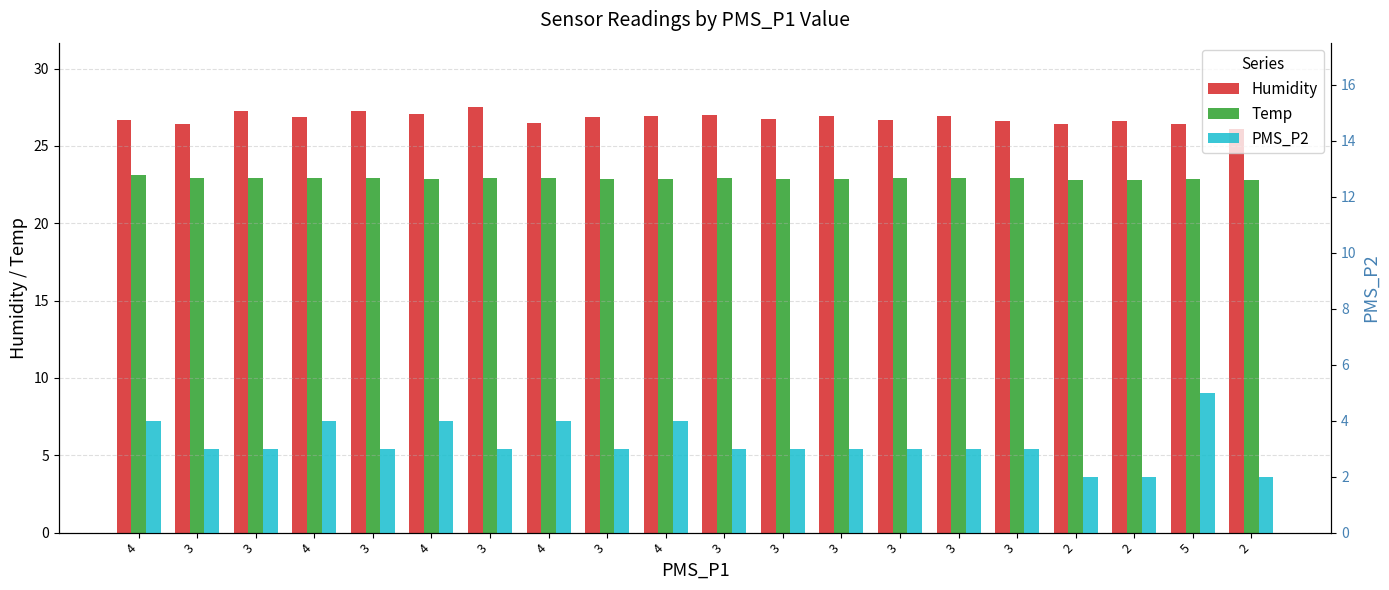

What is the difference between the maximum and minimum values in the Temp series?

0.3